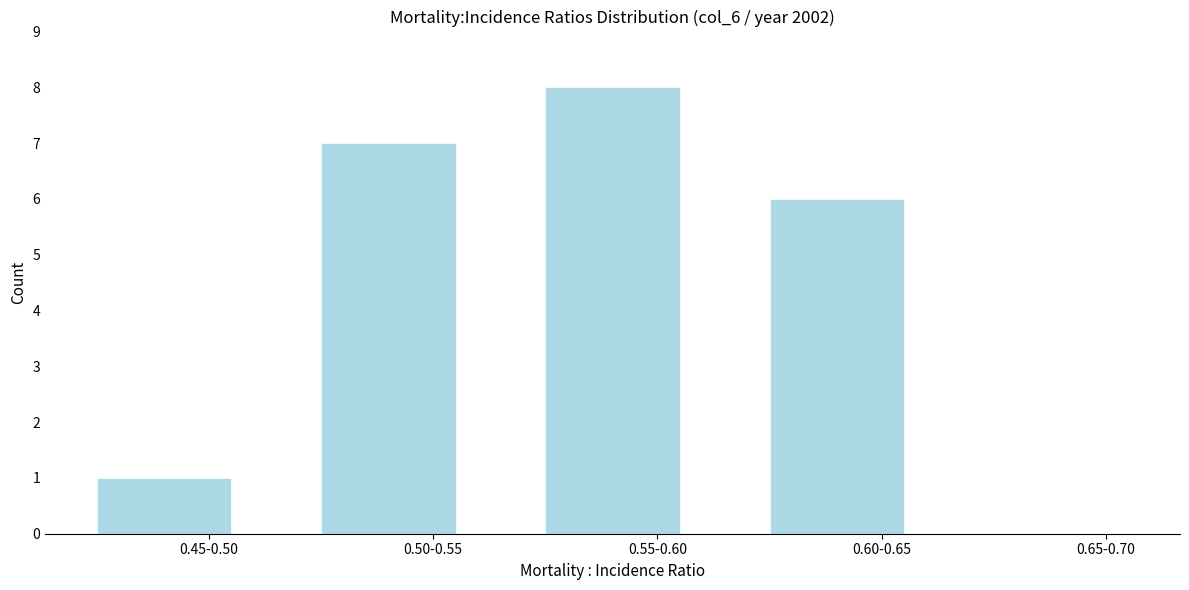

Reading left to right, list all the values displayed in this chart.

0.45-0.50=1	0.50-0.55=7	0.55-0.60=8	0.60-0.65=6	0.65-0.70=0